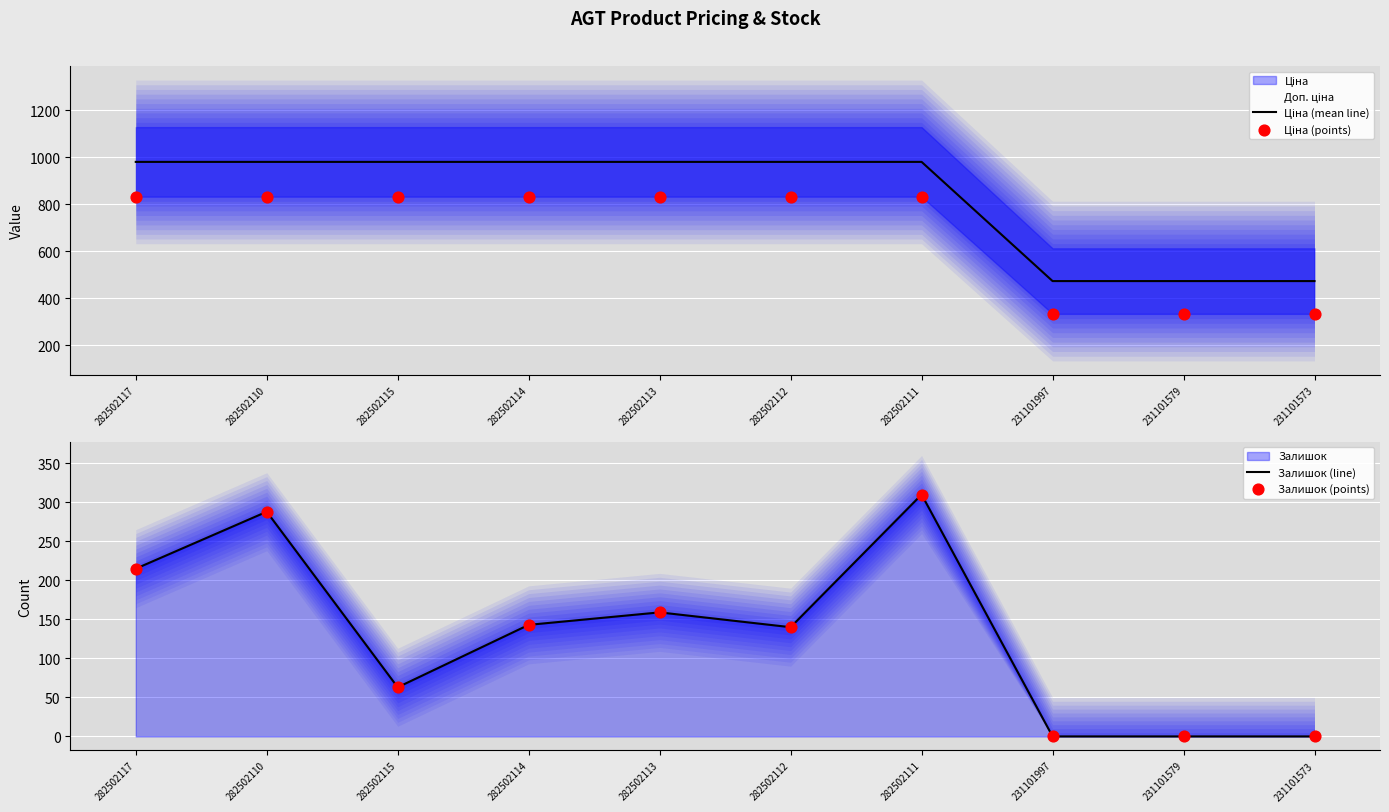

Which series contains the highest Y value?

Ціна (mean line)